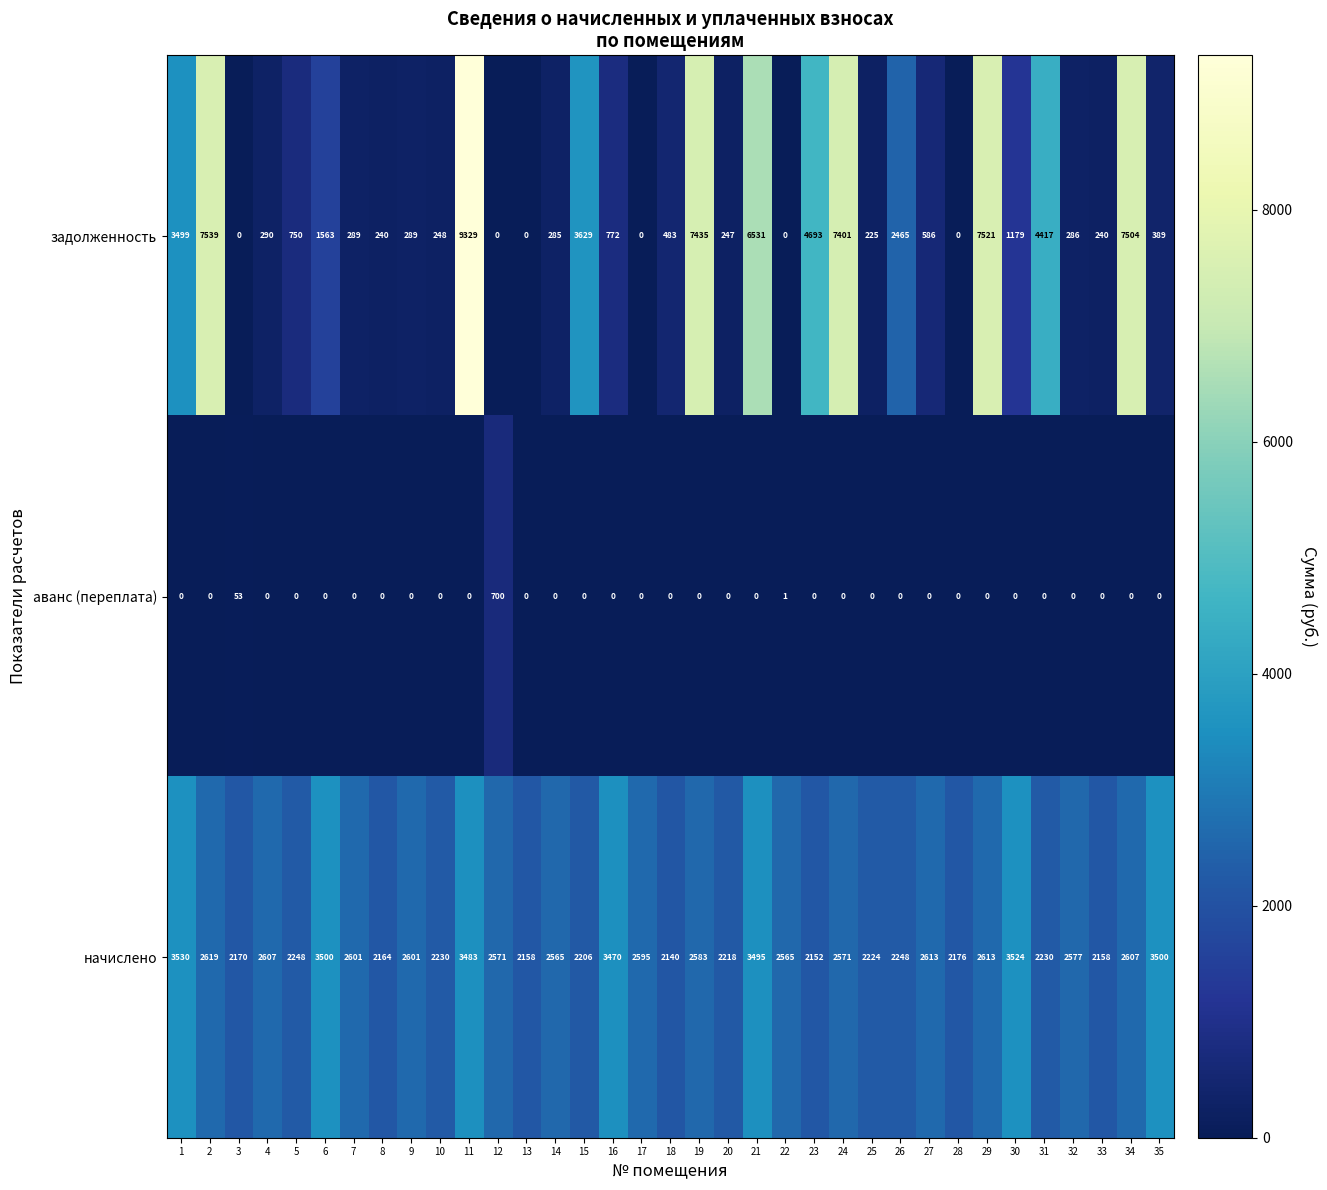

List the series in order of their peak value, highest first.

задолженность, начислено, аванс (переплата)